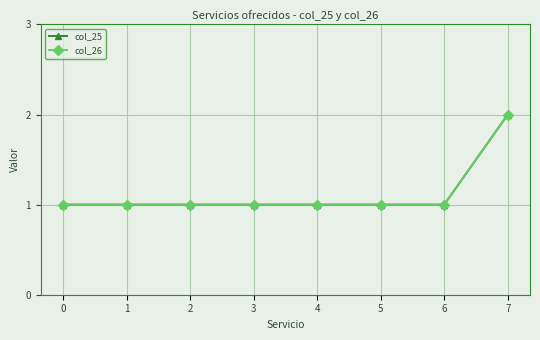

Reading left to right, list all the values displayed in this chart.

col_25: 1	1	1	1	1	1	1	2
col_26: 1	1	1	1	1	1	1	2